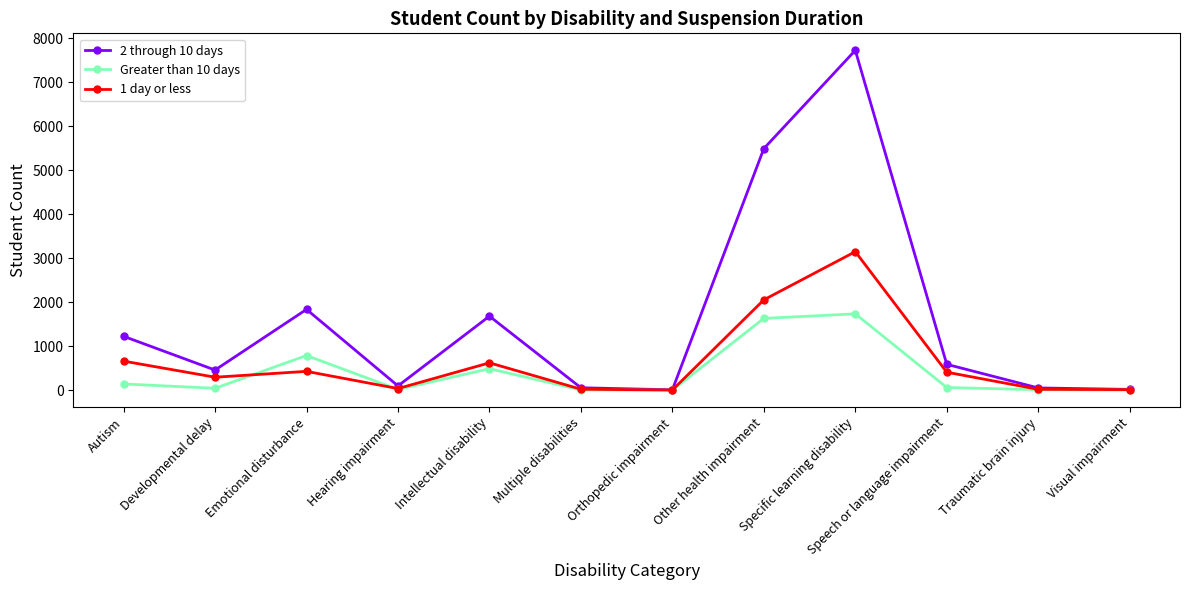

What is the spread (max minus min) of values at Emotional disturbance?

1409